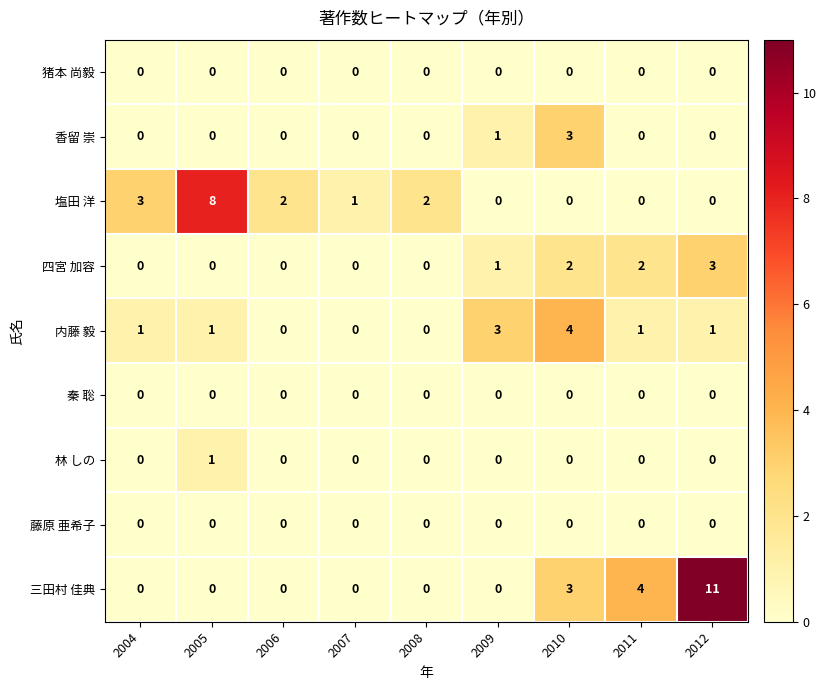

What is the difference between the highest and lowest values at 2004?

3